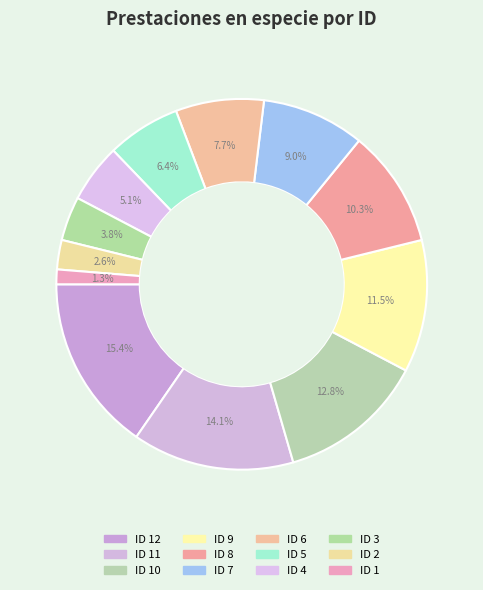

Rank the categories by value from highest to lowest.

ID 12, ID 11, ID 10, ID 9, ID 8, ID 7, ID 6, ID 5, ID 4, ID 3, ID 2, ID 1